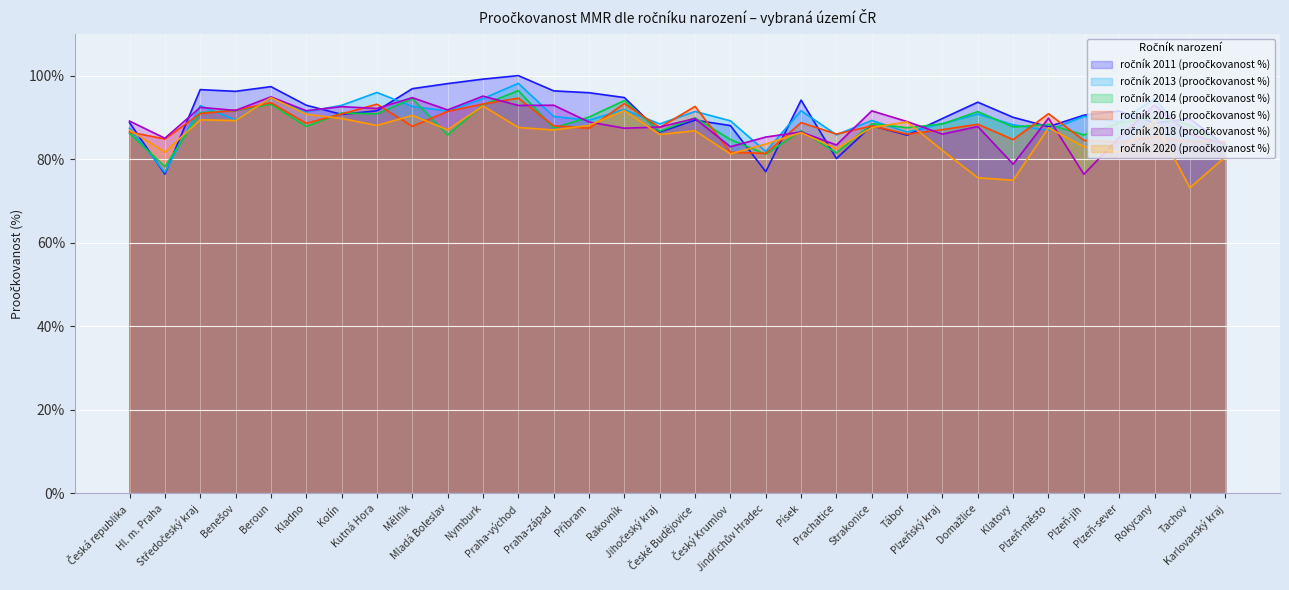

At which label does ročník 2013 (proočkovanost %) reach its minimum?

Hl. m. Praha